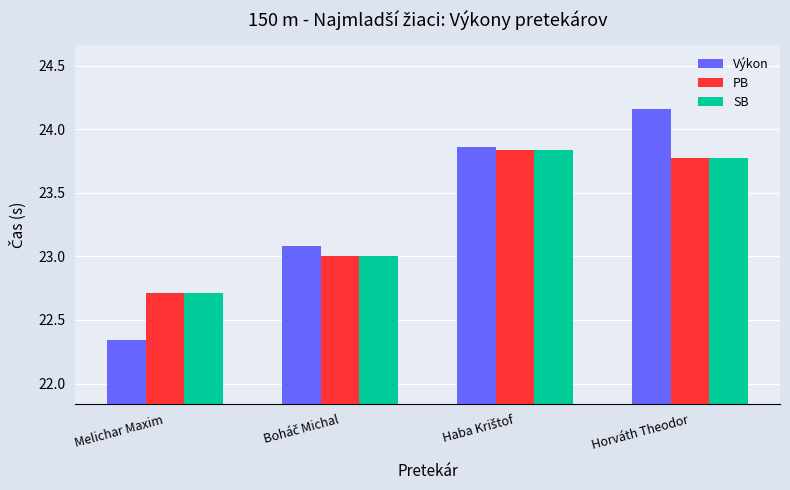

What is the total value across all series at Melichar Maxim?

67.8